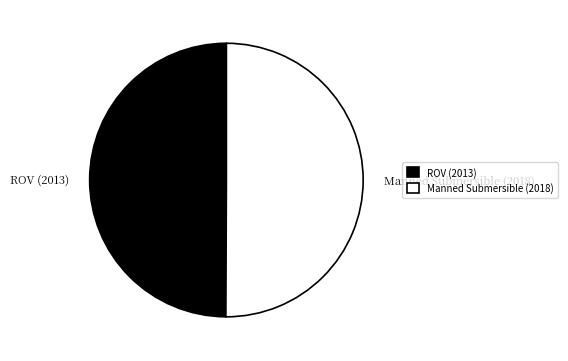

Approximately how many times larger is the value at ROV (2013) compared to Manned Submersible (2018)?

1.0